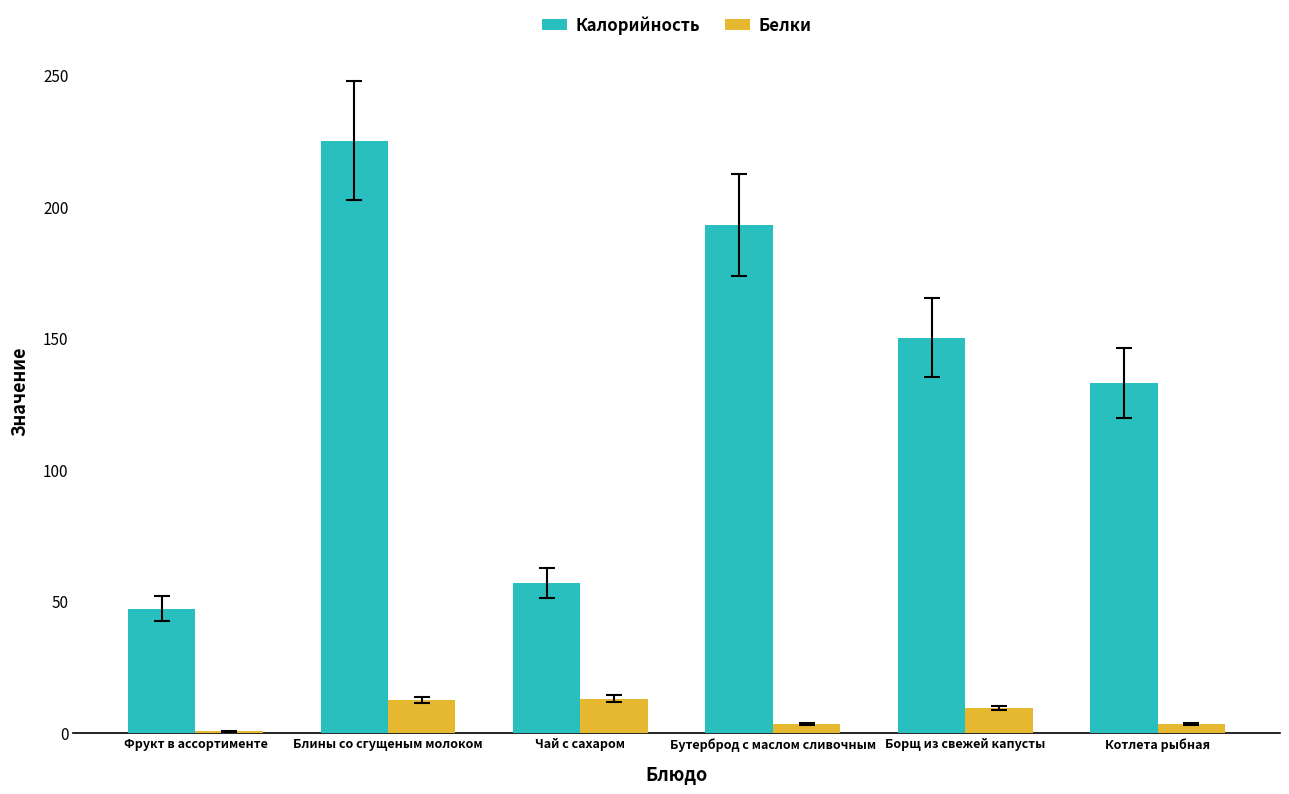

What is the sum of all Белки values?

41.4